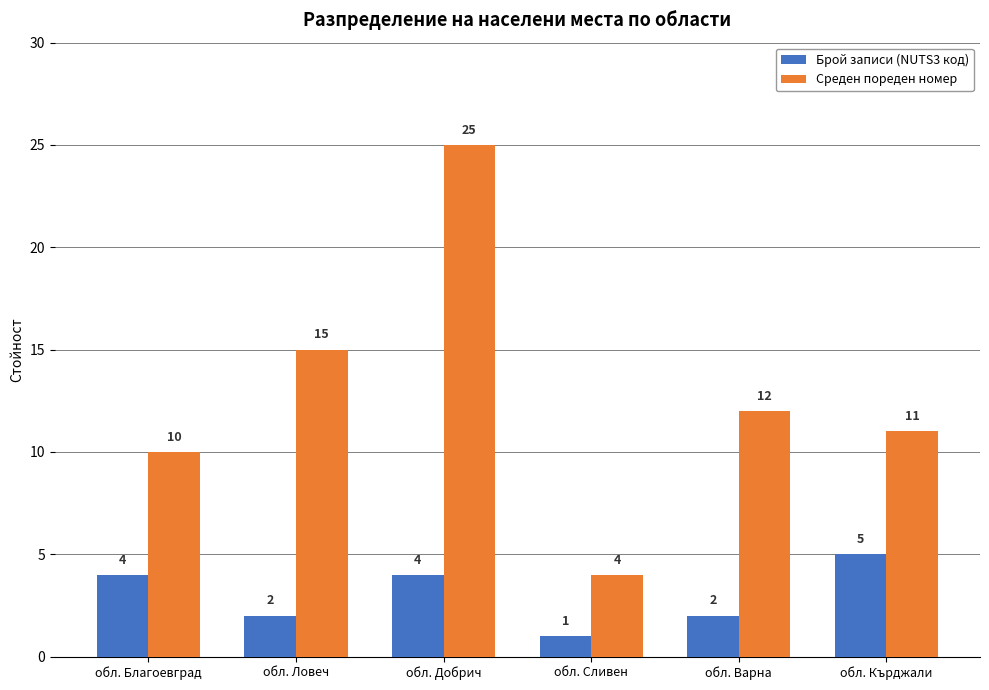

Count the number of data series in this chart.

2